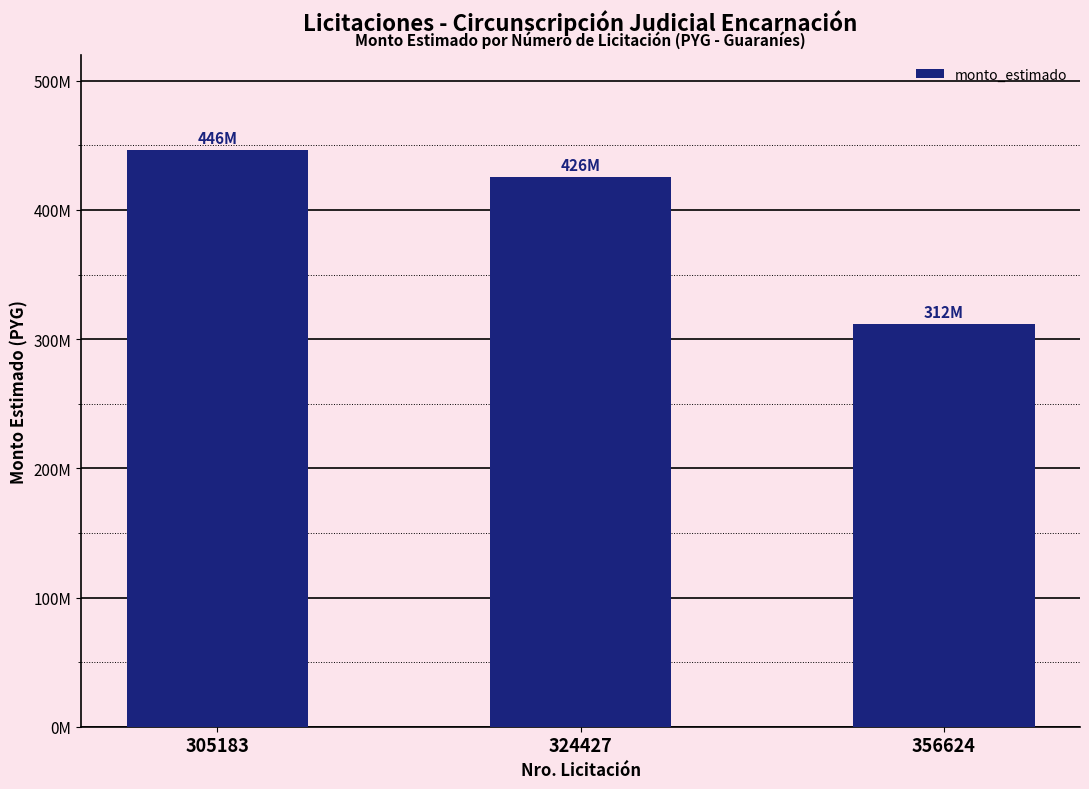

Rank the categories by value from highest to lowest.

305183, 324427, 356624